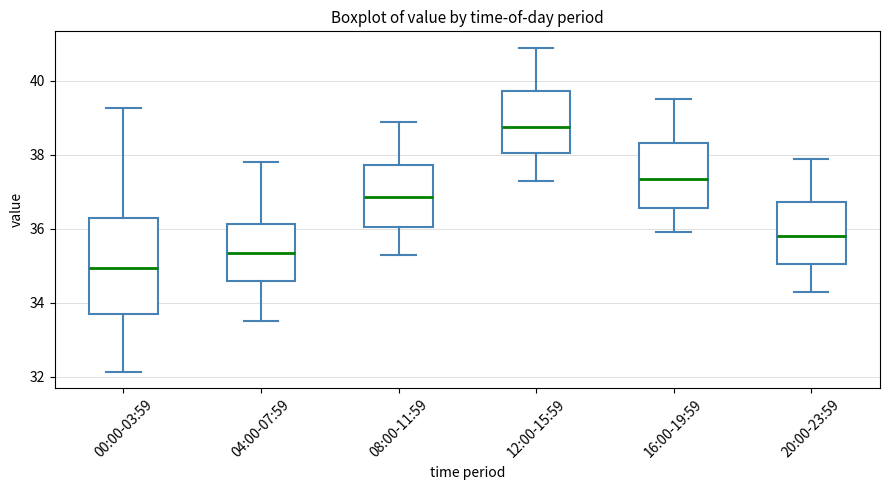

Reading left to right, transcribe this box plot: for each box, give where its median line is, the range the box spans, and where its two whiskers end, as read against the y-axis. The values are not printed on the chart, so give them approximately, as read against the axis.

00:00-03:59: median 35.0, box 33.6 to 36.2, whiskers 32.2 to 39.2
04:00-07:59: median 35.4, box 34.6 to 36.2, whiskers 33.6 to 37.8
08:00-11:59: median 36.8, box 36.0 to 37.8, whiskers 35.4 to 39.0
12:00-15:59: median 38.8, box 38.0 to 39.8, whiskers 37.4 to 41.0
16:00-19:59: median 37.4, box 36.6 to 38.4, whiskers 36.0 to 39.6
20:00-23:59: median 35.8, box 35.0 to 36.8, whiskers 34.4 to 38.0